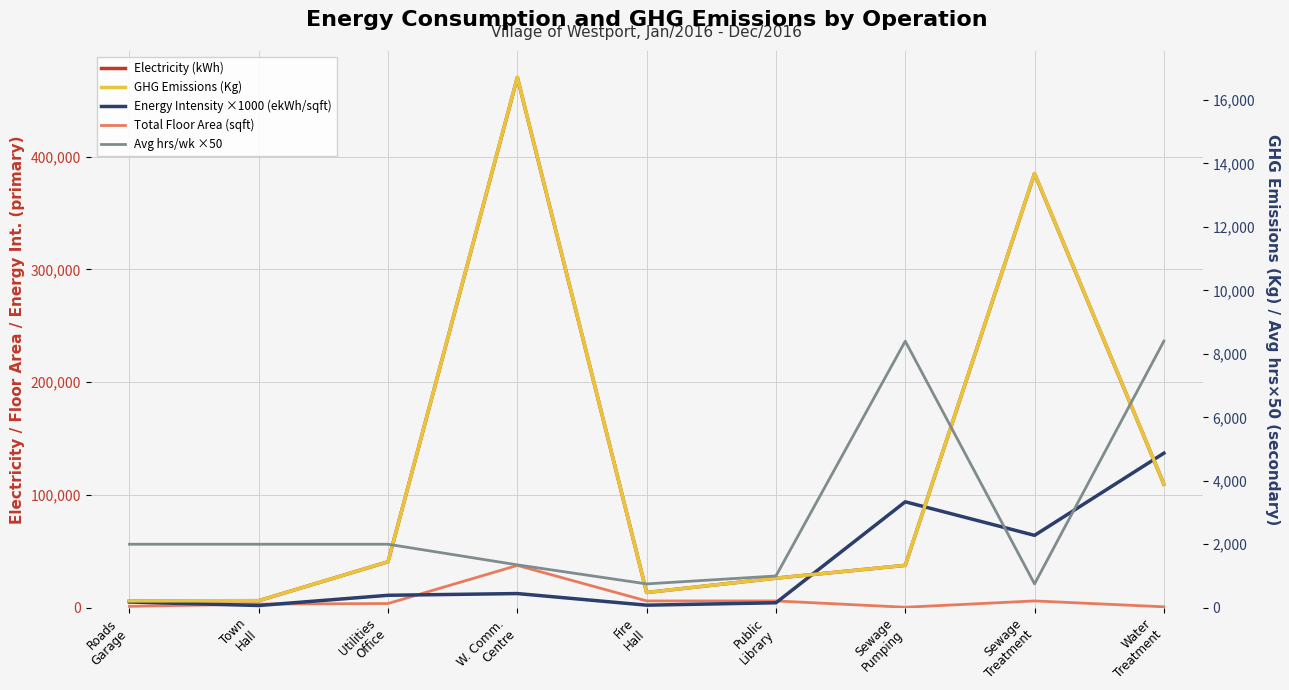

How many intersections are there between Energy Intensity ×1000 (ekWh/sqft) and Avg hrs/wk ×50?

2